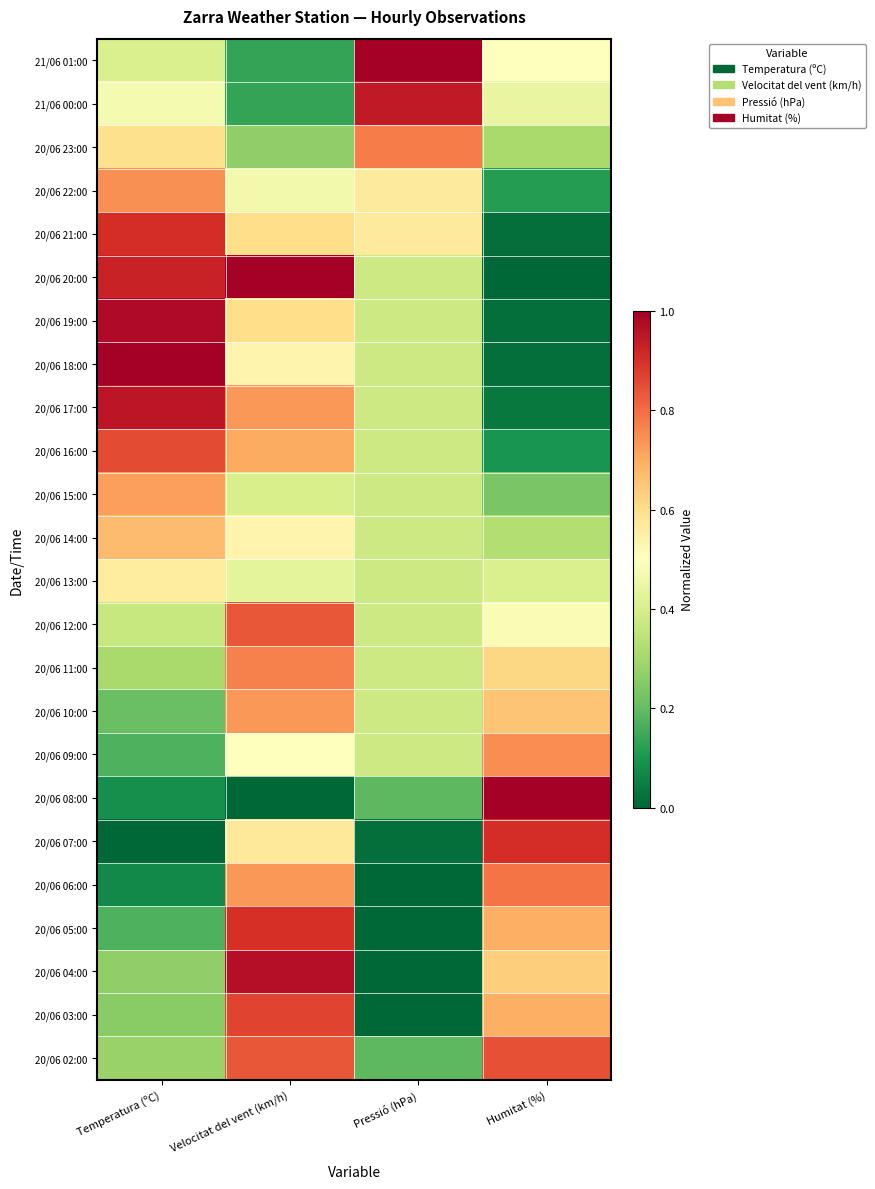

What is the spread (max minus min) of values at Pressió (hPa)?

1.0